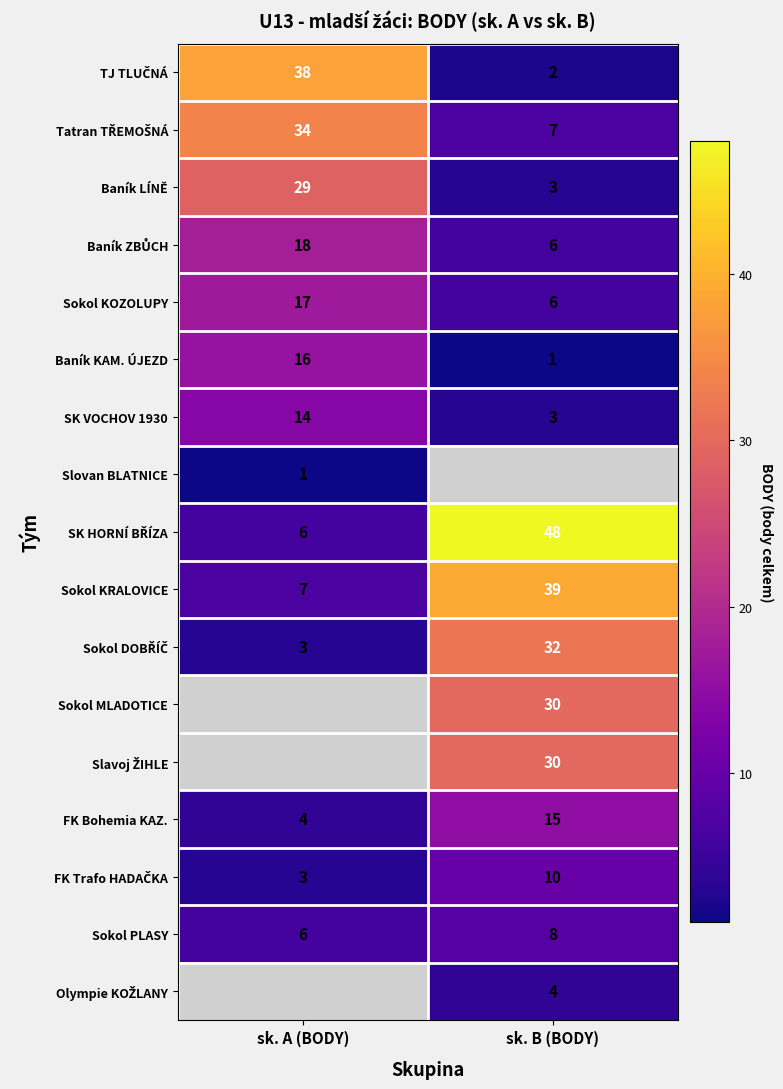

Rank the categories by Sokol KOZOLUPY value from highest to lowest.

sk. A (BODY), sk. B (BODY)